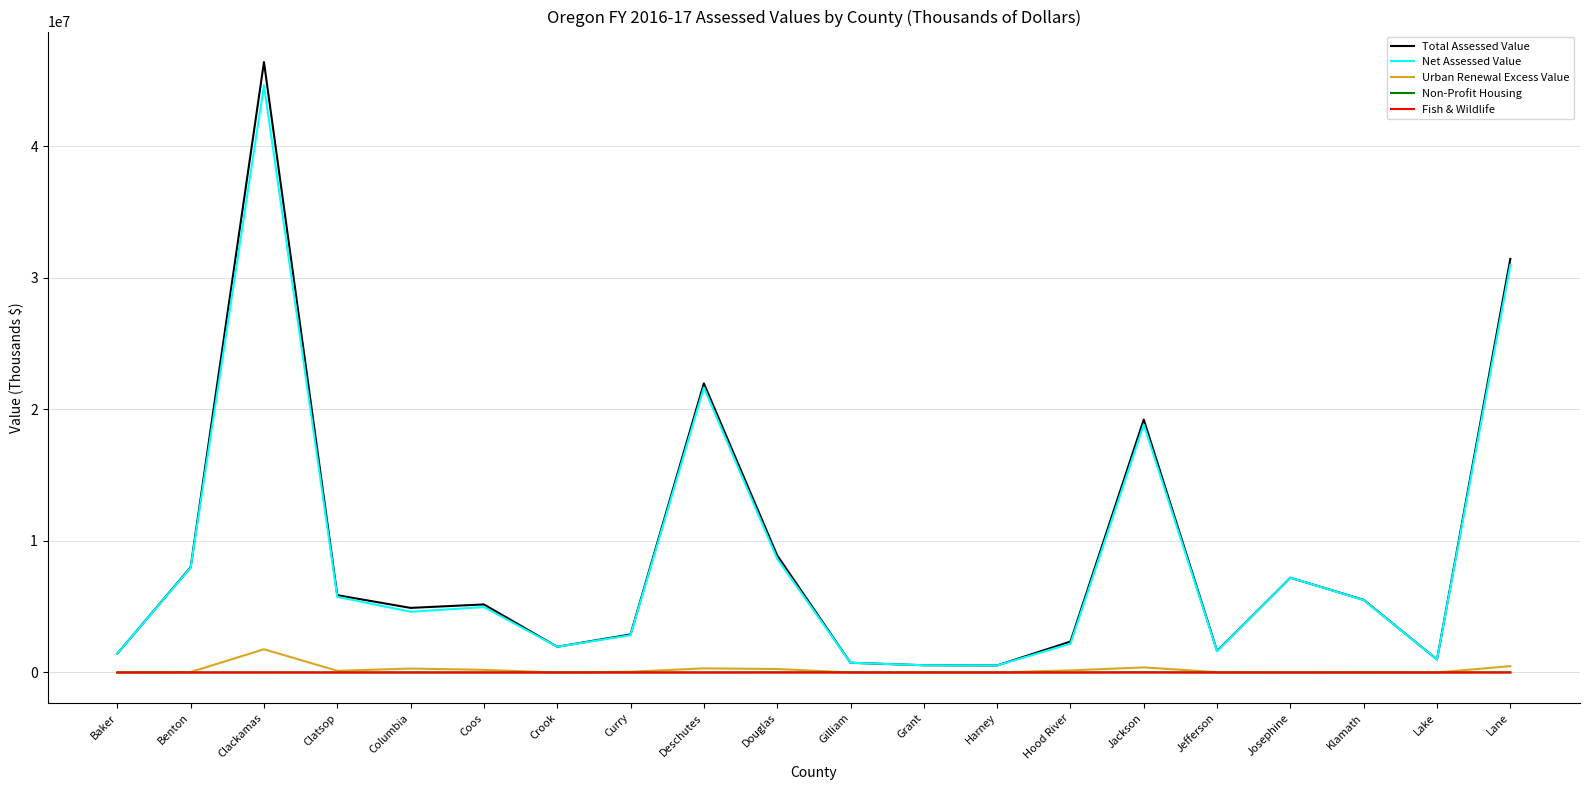

What is the difference between the second highest and minimum values in the Non-Profit Housing series?

10152